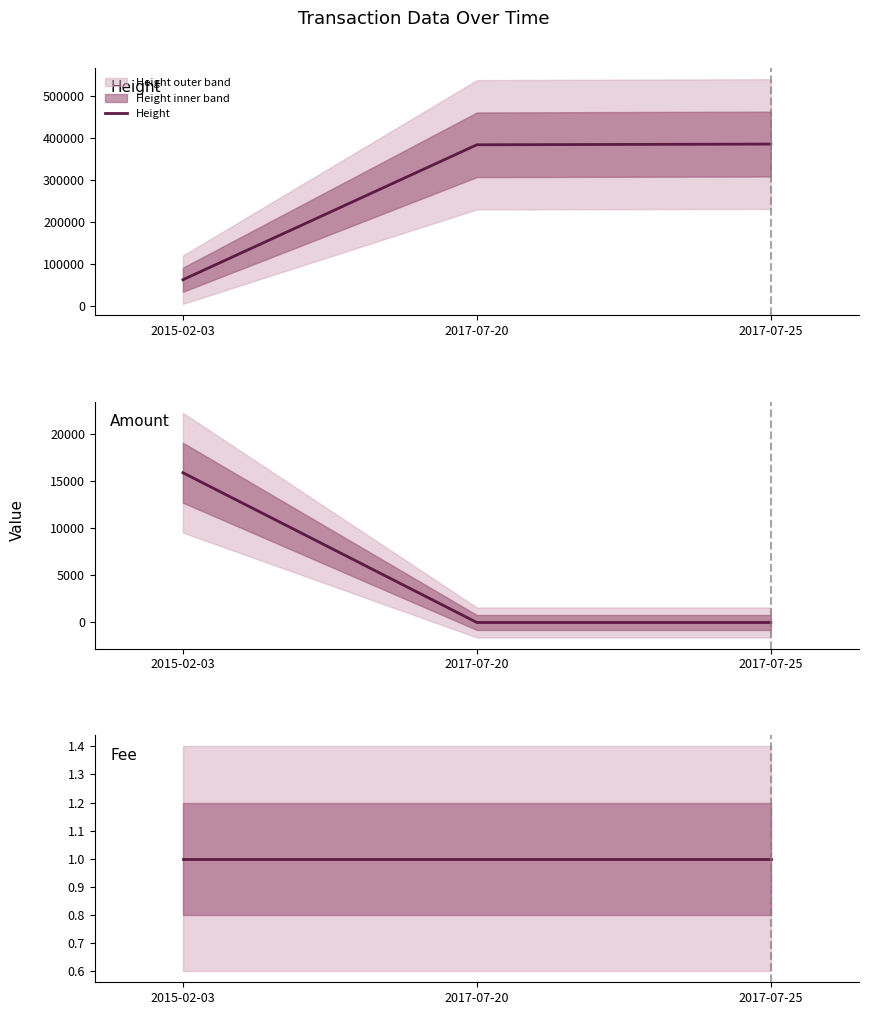

Is the value of Height at 2017-07-25 greater than the value of Fee at 2017-07-25?

Yes